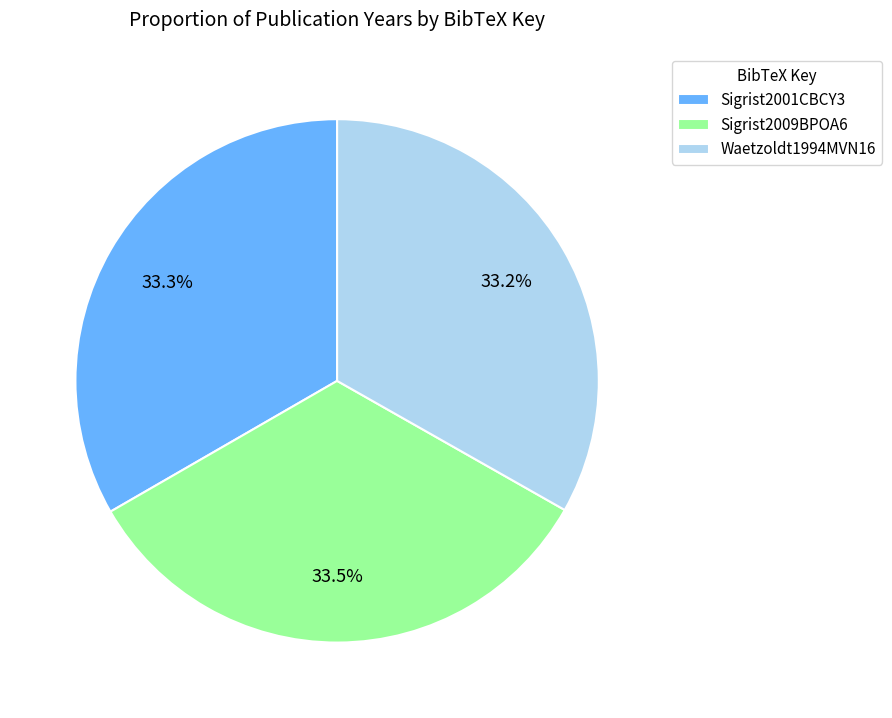

Approximately how many times larger is the value at Waetzoldt1994MVN16 compared to Sigrist2009BPOA6?

1.0